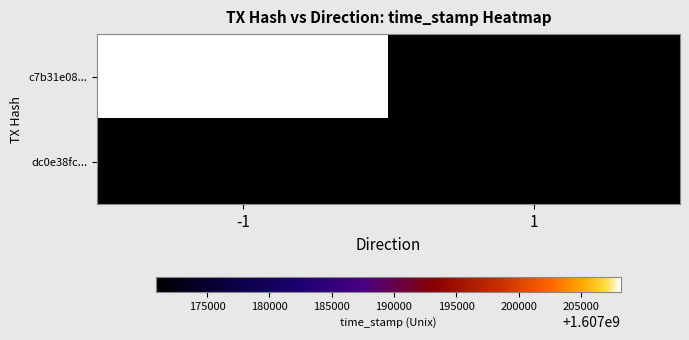

At how many categories does at least one series exceed 1607205853?

1